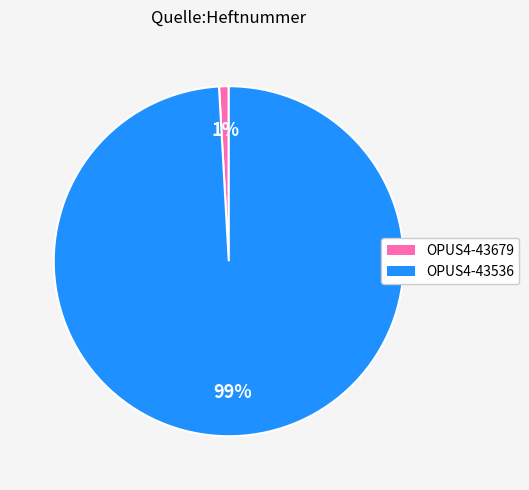

Is there a majority slice in this chart?

Yes